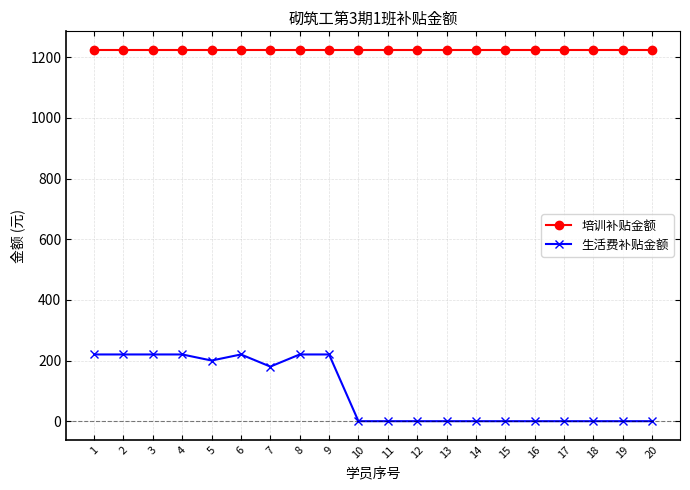

Does the chart have visible grid lines?

Yes